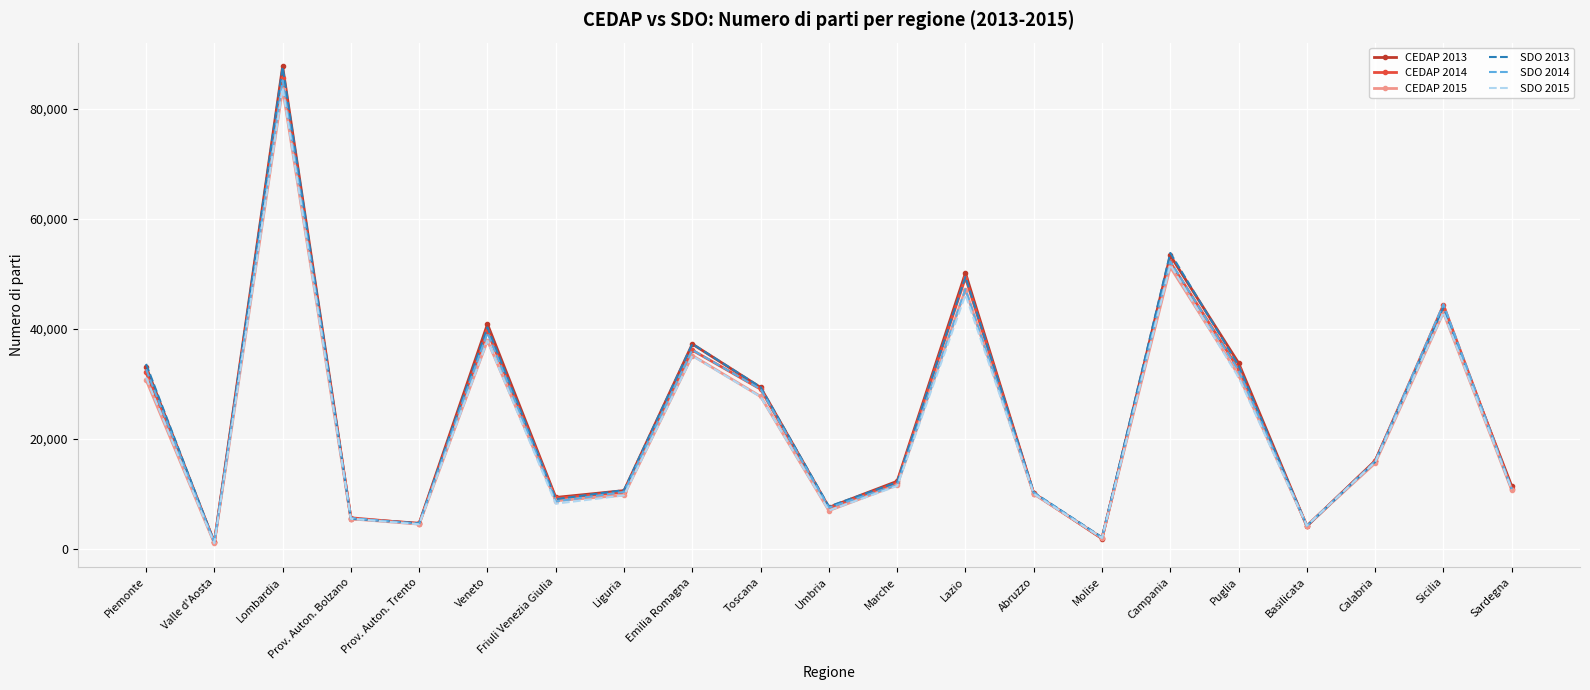

What is the spread (max minus min) of values at Friuli Venezia Giulia?

1135